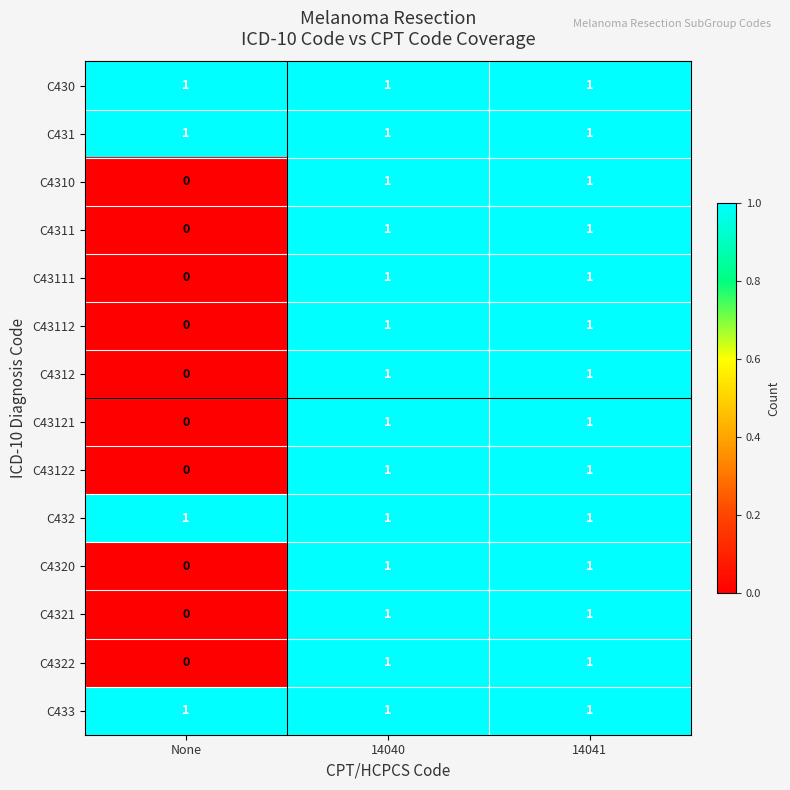

How many positive values does the C4320 series have?

2